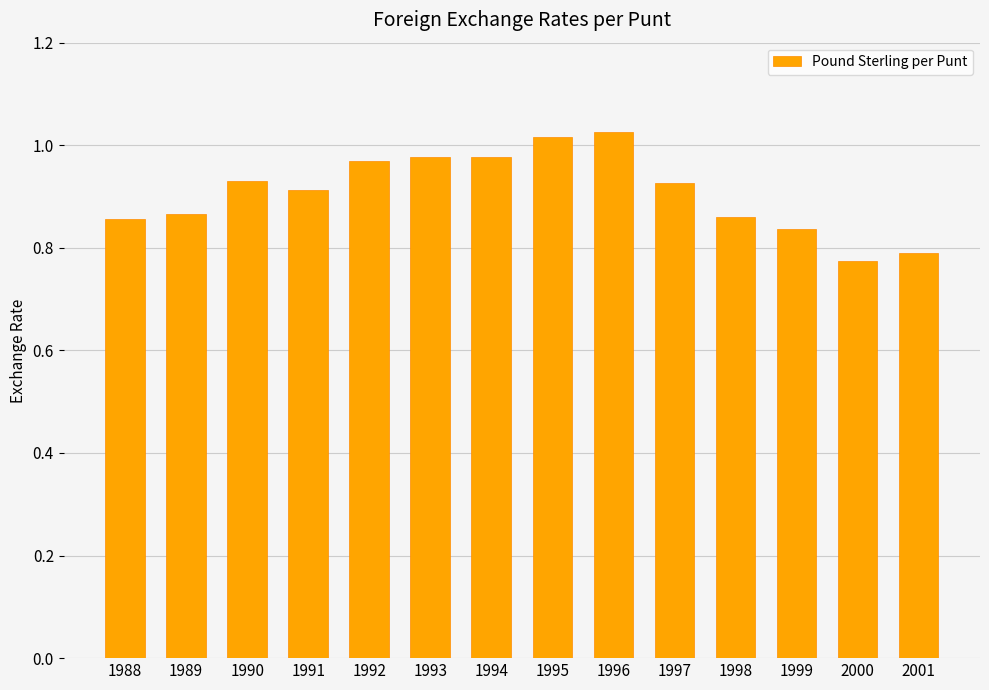

The value at 1996 is 0.4. True or false?

False